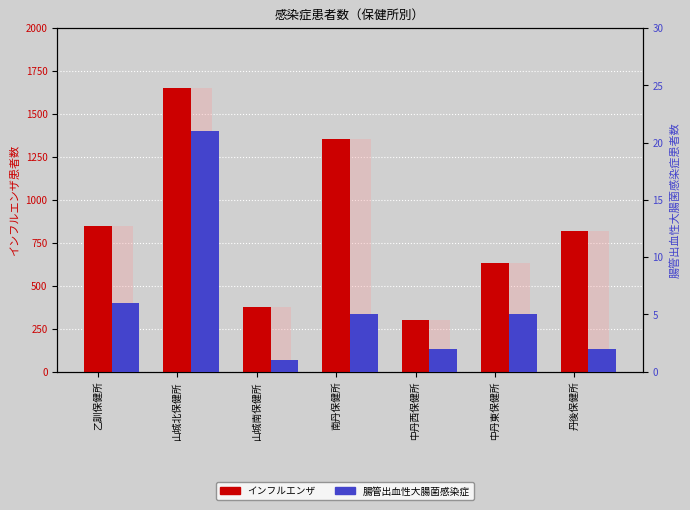

What is the sum of the インフルエンザ values at 山城北保健所 and 山城南保健所?

2028